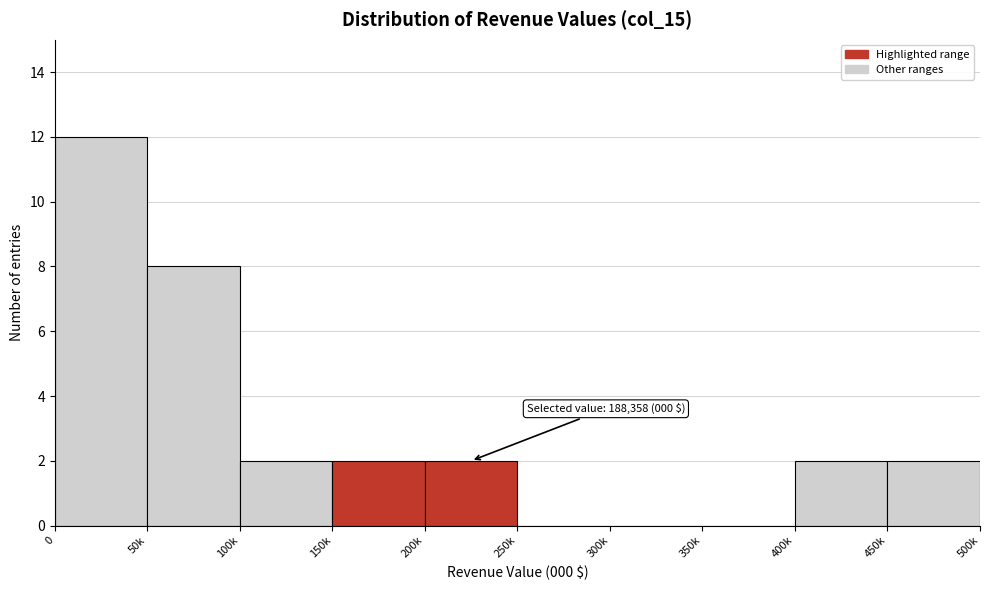

Reading right to left, extract all data points from this chart.

450k=2	400k=2	350k=0	300k=0	250k=0	200k=2	150k=2	100k=2	50k=8	0=12